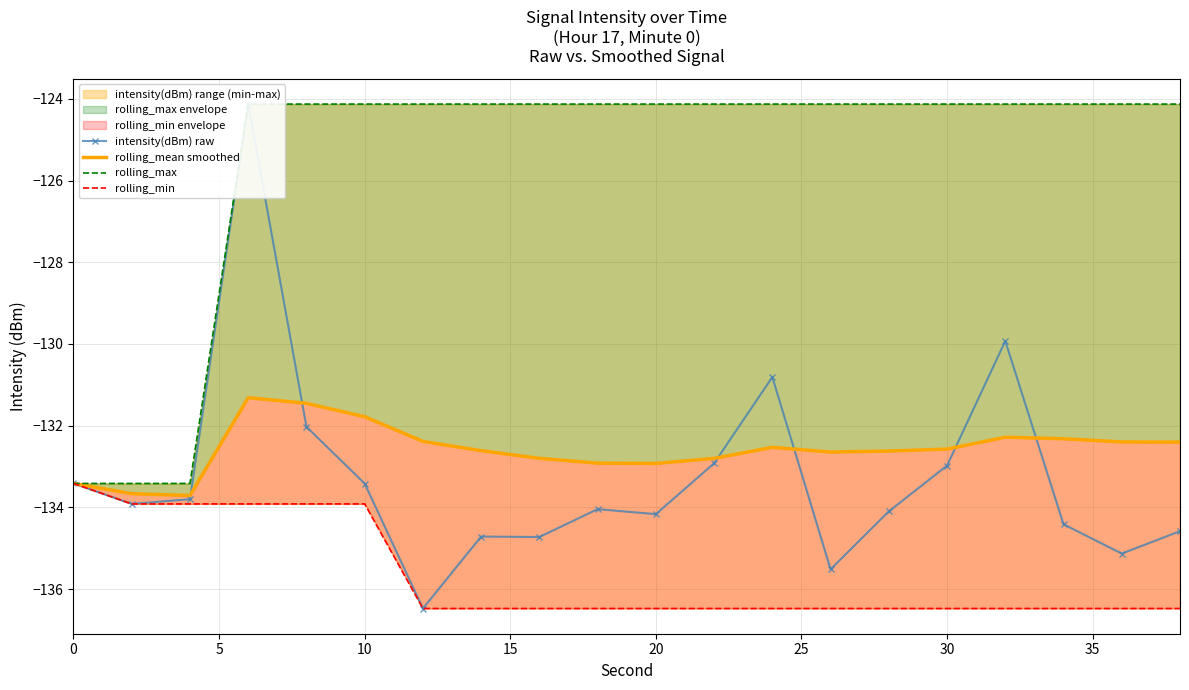

True or false: rolling_mean smoothed and rolling_max intersect in this chart.

False